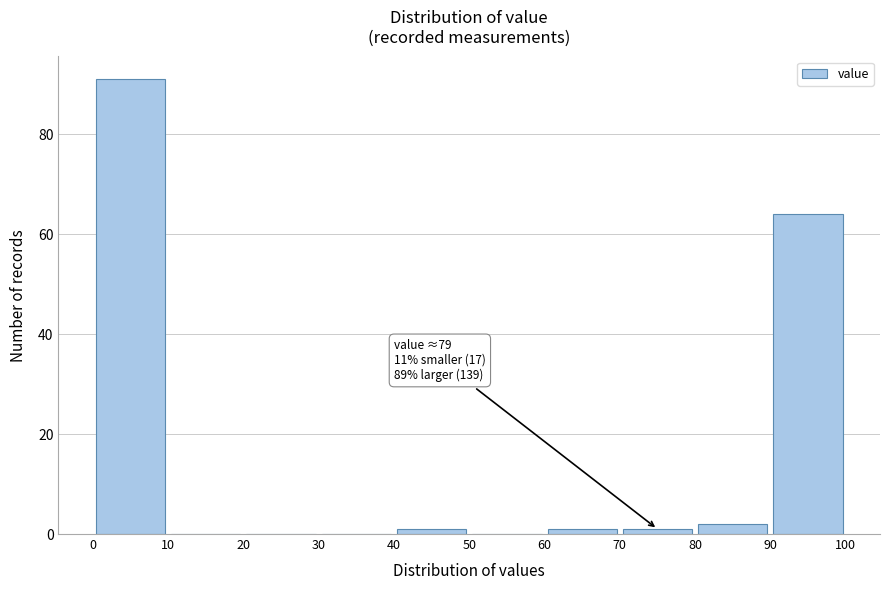

Over which range of the x-axis is the bar tallest?

0 to 10